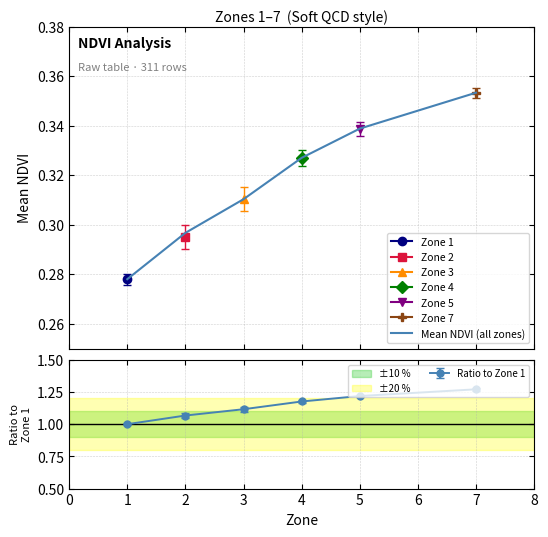

How many lines are shown in the chart?

1